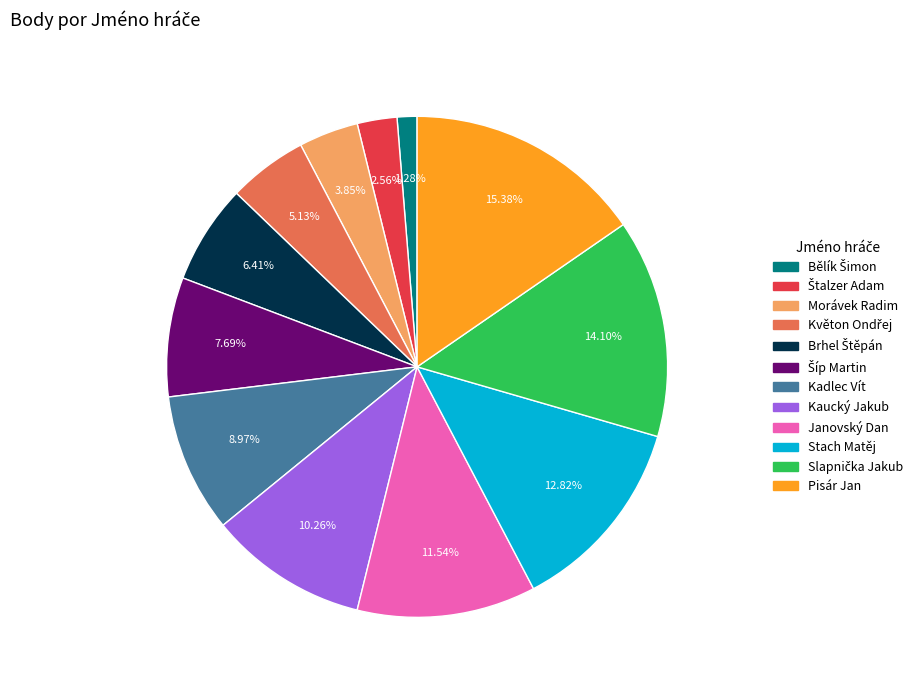

What is the largest slice in the pie chart?

Pisár Jan